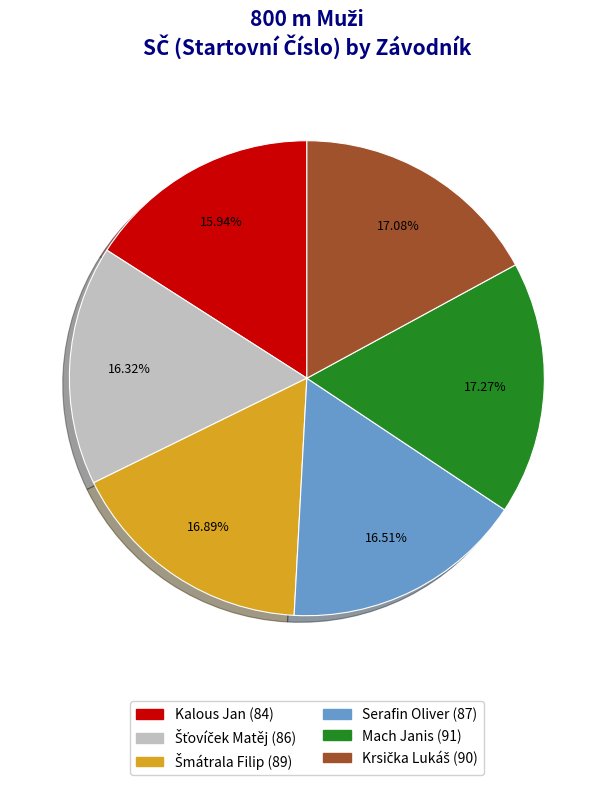

Between Kalous Jan and Mach Janis, which is larger?

Mach Janis